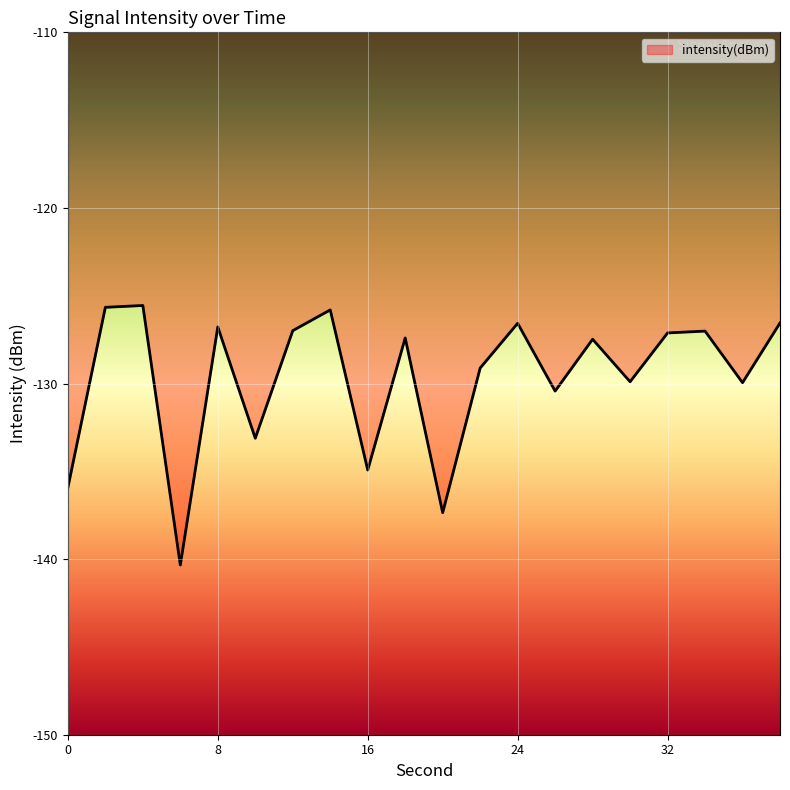

What is the maximum value shown in the chart?

-125.6